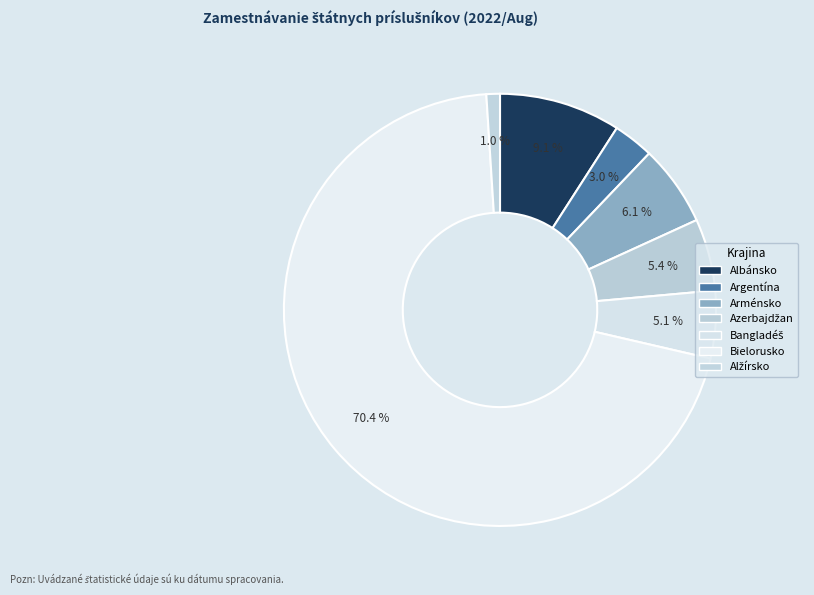

What portion of the pie excludes Azerbajdžan?

94.6%